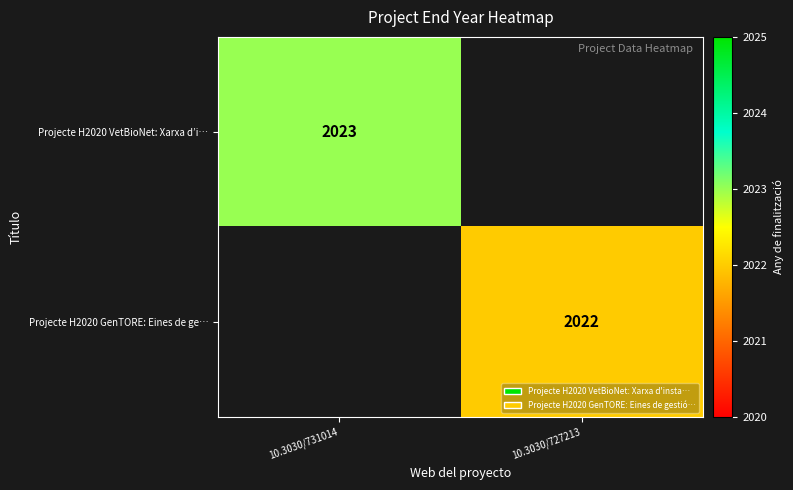

Is the value of Projecte H2020 GenTORE: Eines de ge… at 10.3030/727213 greater than the value of Projecte H2020 VetBioNet: Xarxa d’i… at 10.3030/731014?

No